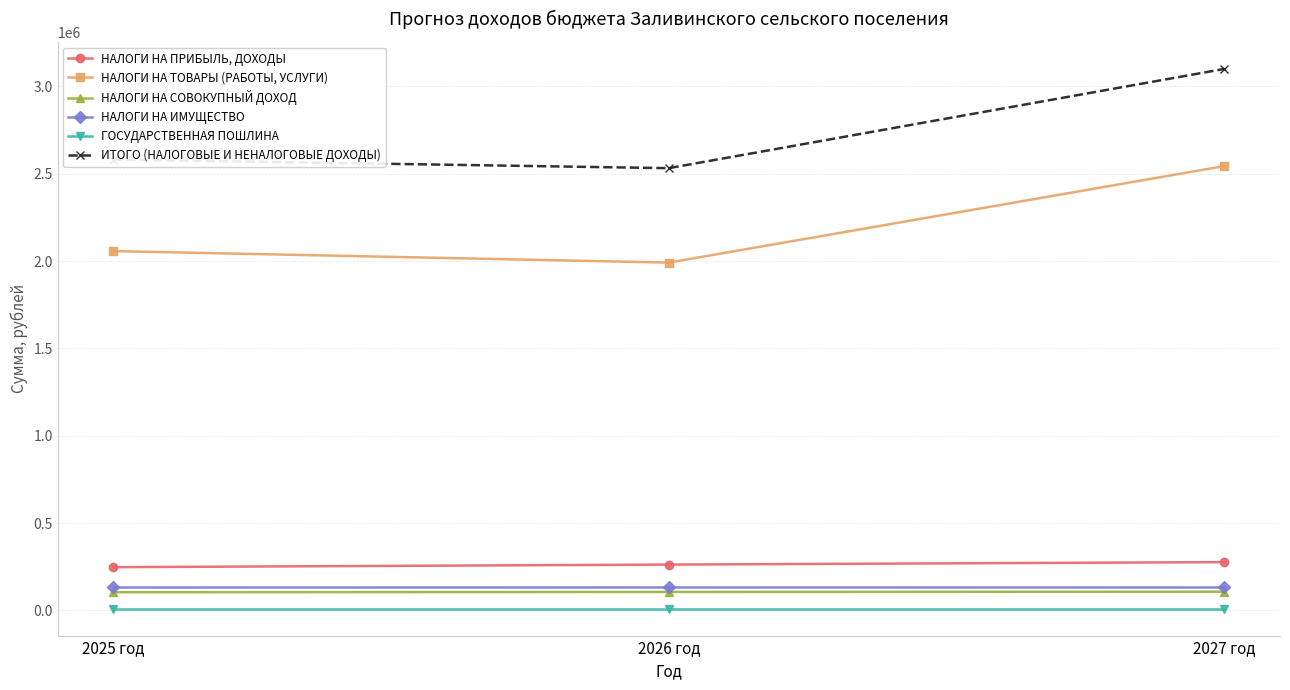

Count the number of categories in the chart.

3